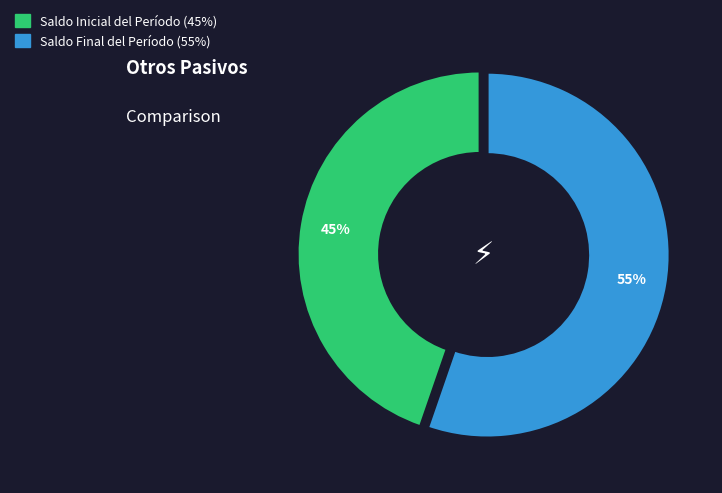

What is the majority slice?

Saldo Final del Período